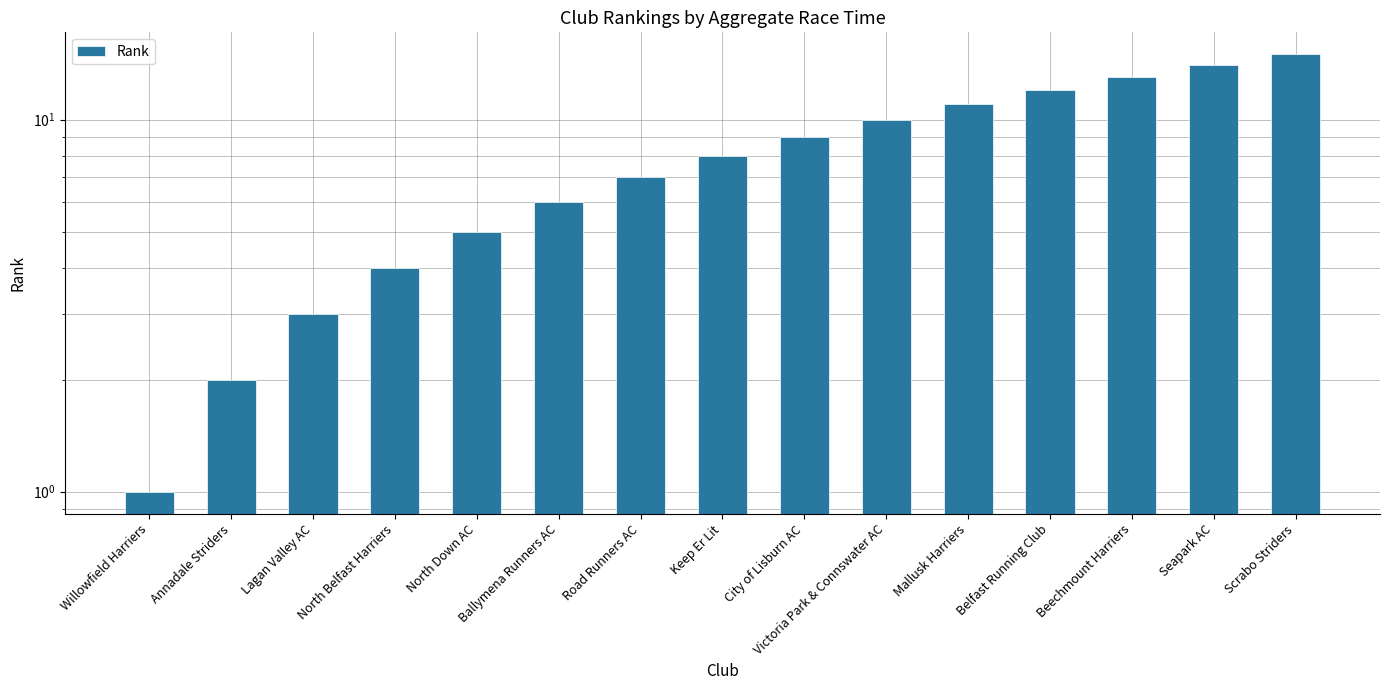

True or false: the data shows 5 at North Down AC.

True